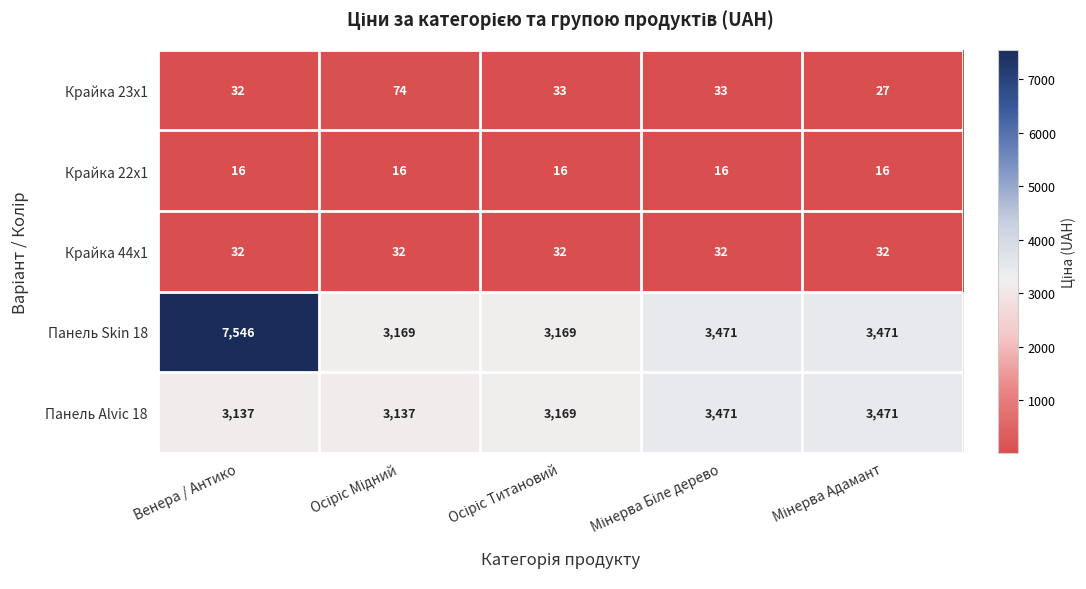

What is the maximum value shown in the chart?

7546